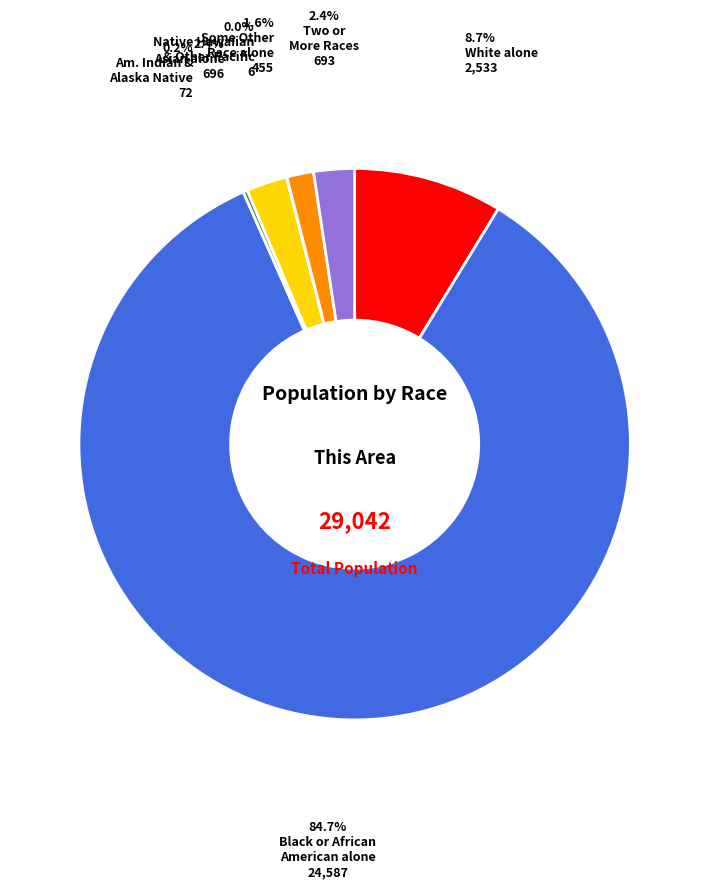

Does any single category account for the majority?

Yes